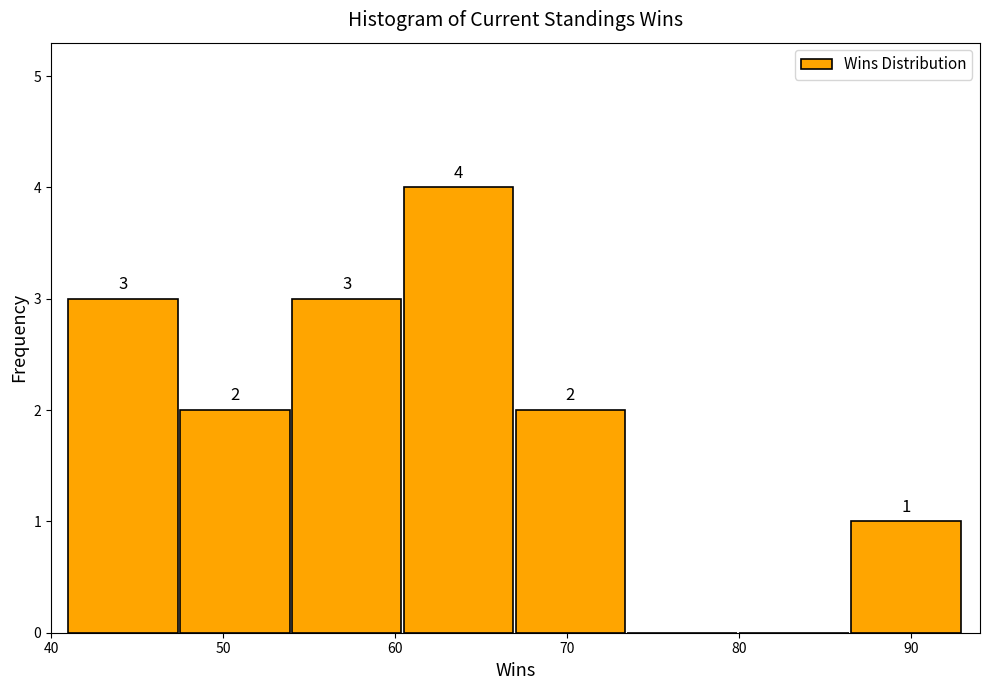

Which range on the x-axis has the tallest bar?

60.5 to 67.0